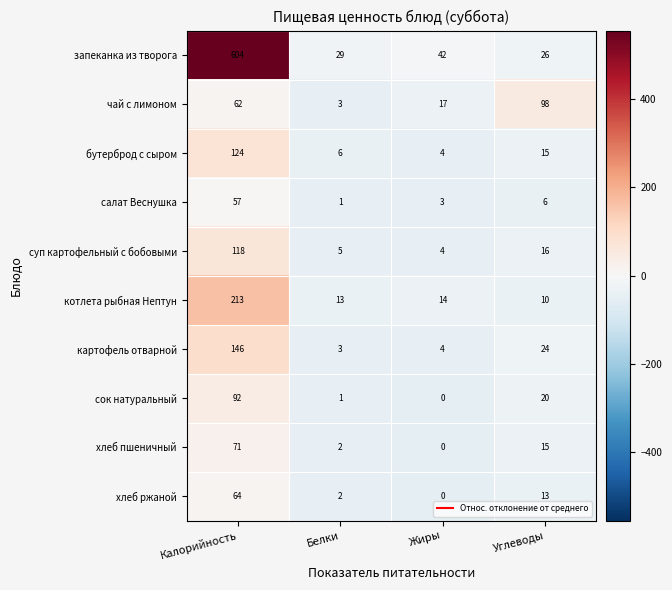

List the series in order of their peak value, lowest first.

салат Веснушка, хлеб ржаной, хлеб пшеничный, сок натуральный, чай с лимоном, суп картофельный с бобовыми, бутерброд с сыром, картофель отварной, котлета рыбная Нептун, запеканка из творога